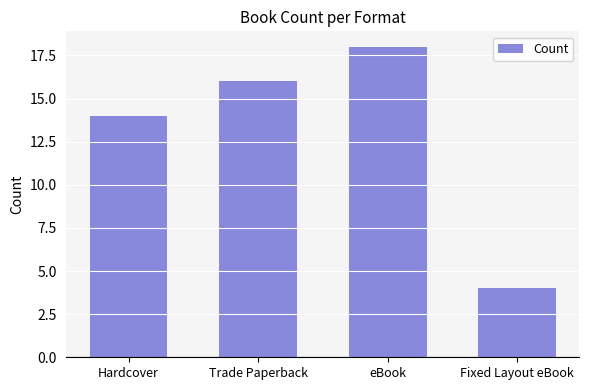

What is the smallest value displayed?

4